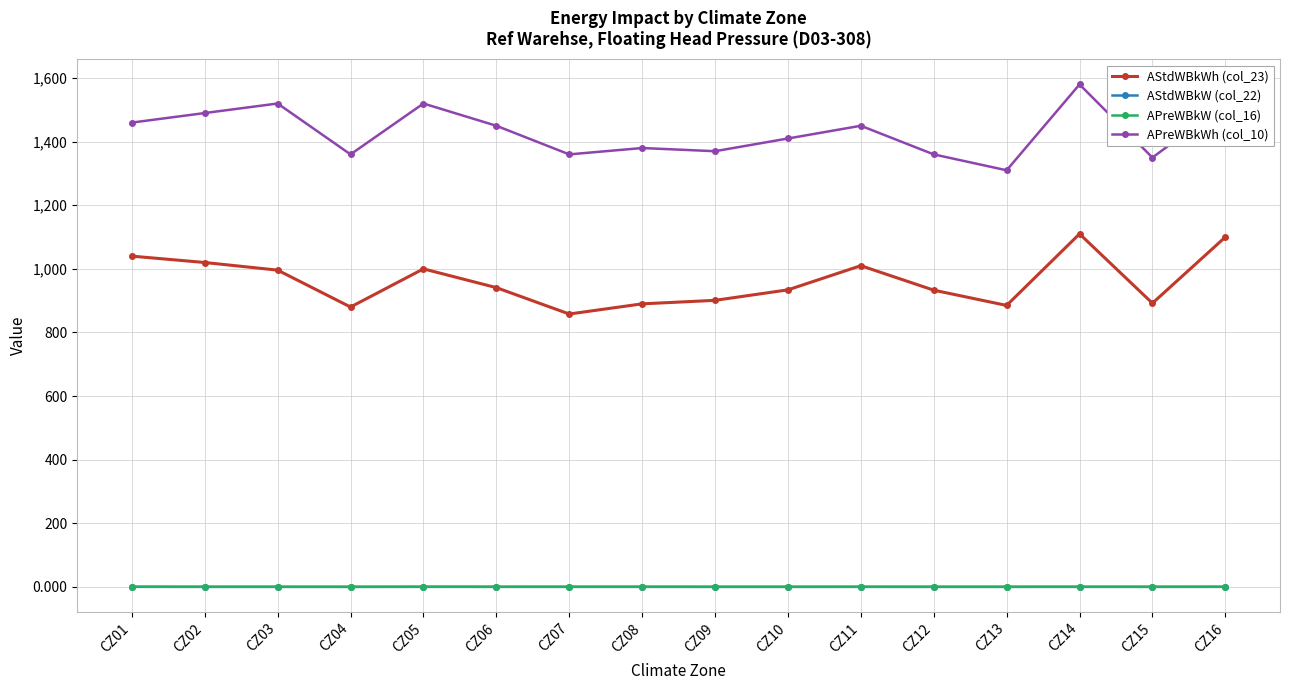

What is the sum of all APreWBkWh (col_10) values?

22890.0